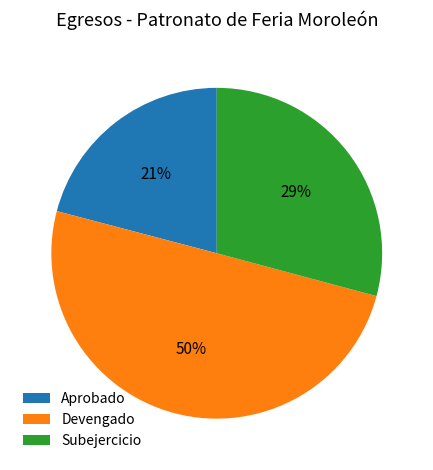

Which category has the smallest portion of the pie?

Aprobado